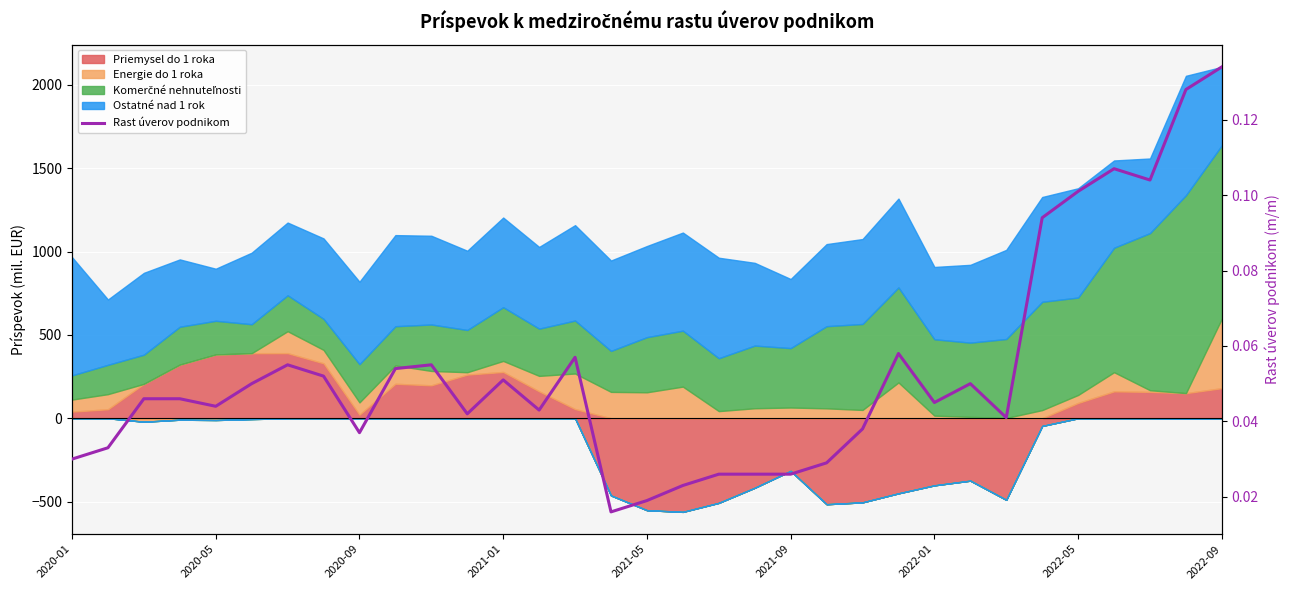

How many lines are shown in the chart?

1